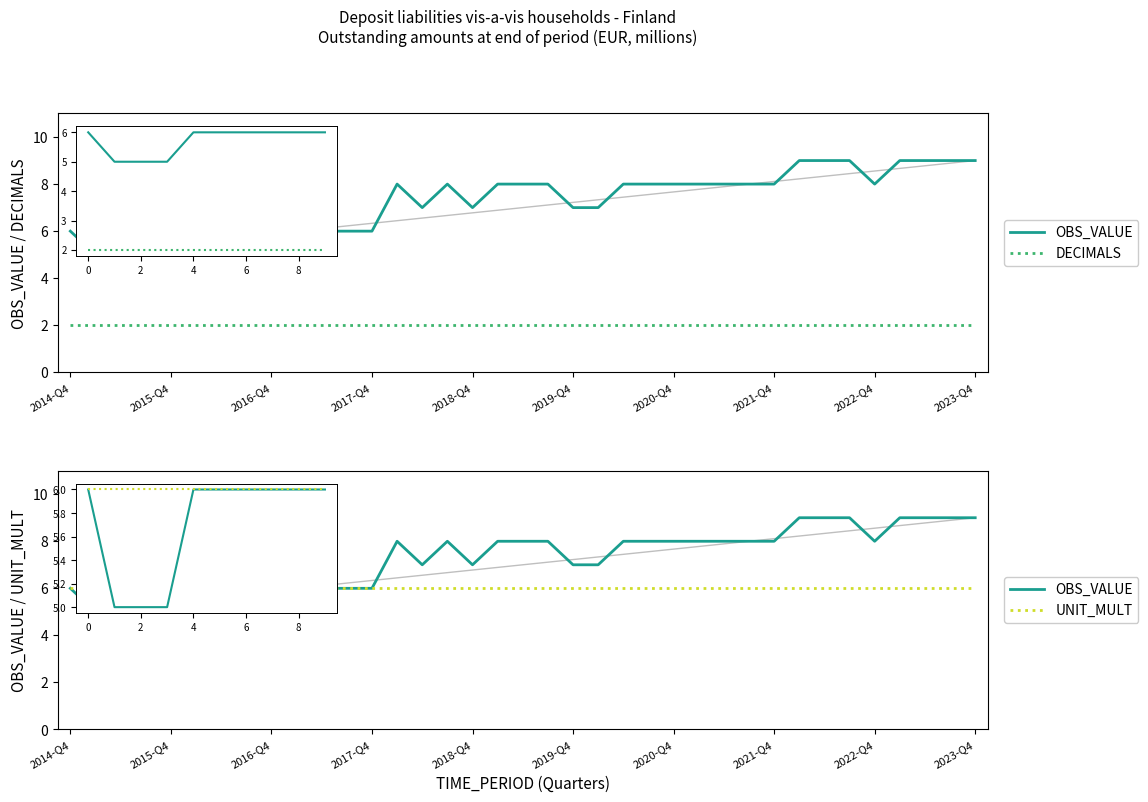

At which category does OBS_VALUE reach its first local peak?

13